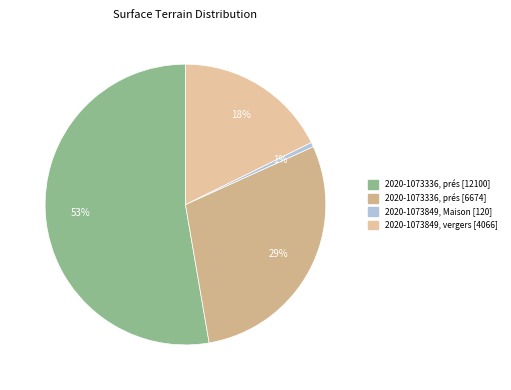

How many segments does this pie chart have?

4